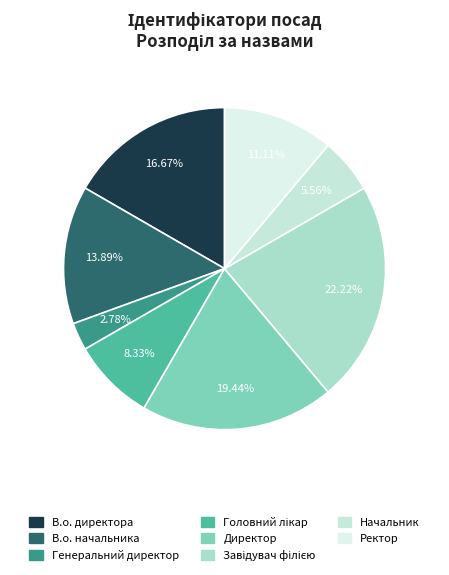

How many segments does this pie chart have?

8